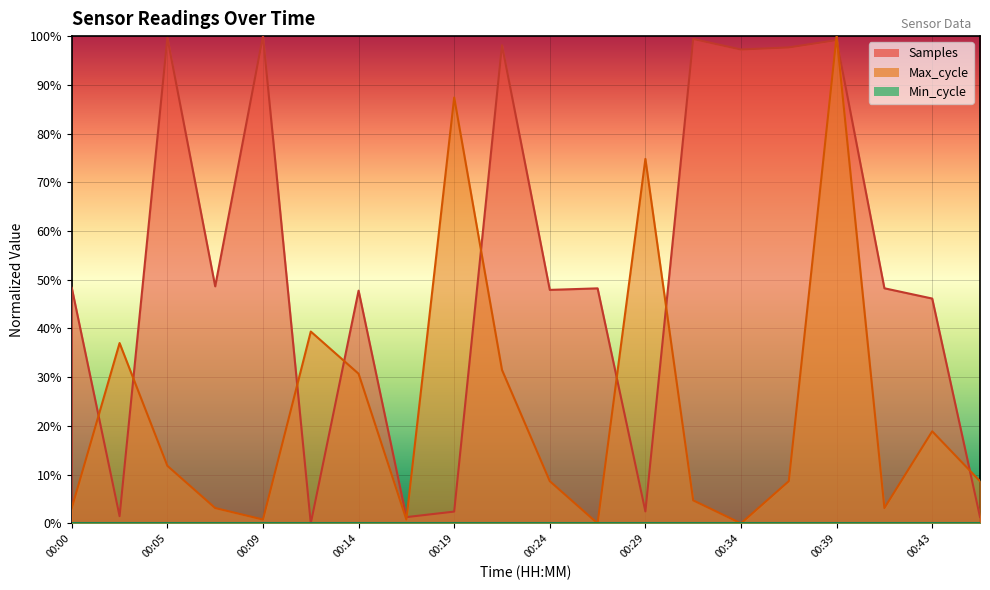

How many times do Samples and Max_cycle cross each other?

11